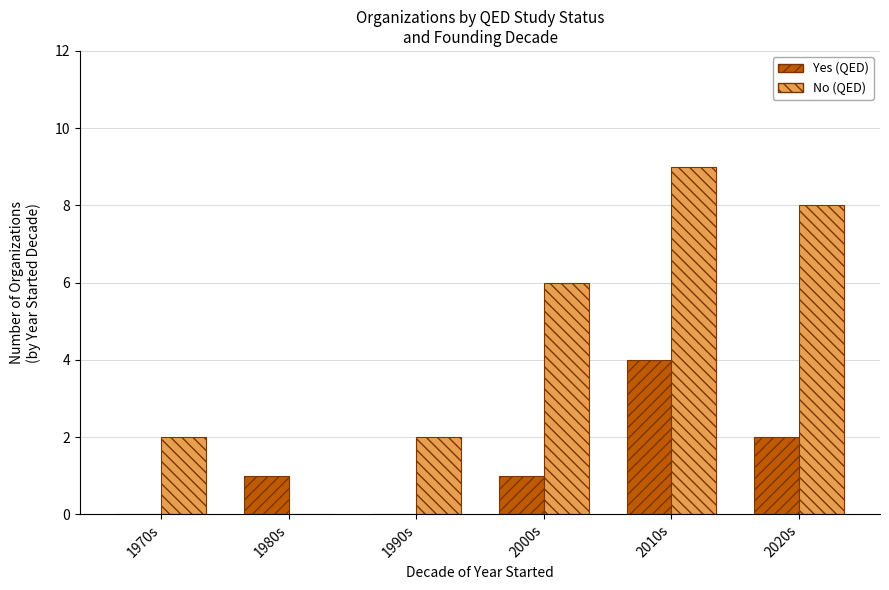

The No (QED) series shows 1 at 2000s. True or false?

False